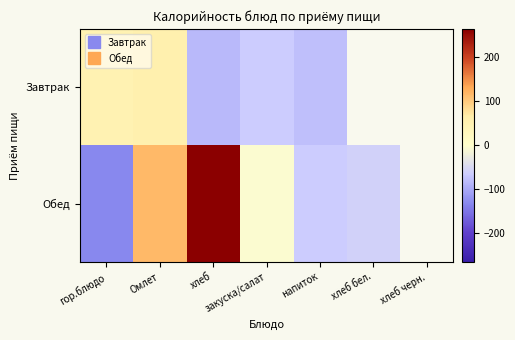

Rank the series by their maximum value, from lowest to highest.

Завтрак, Обед